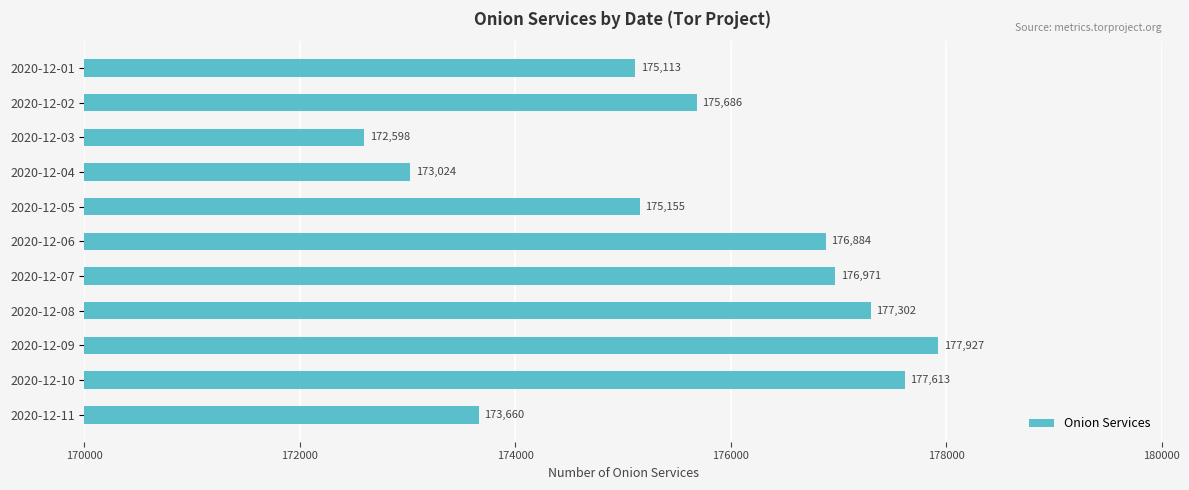

List the labels in order of value, largest first.

2020-12-09, 2020-12-10, 2020-12-08, 2020-12-07, 2020-12-06, 2020-12-02, 2020-12-05, 2020-12-01, 2020-12-11, 2020-12-04, 2020-12-03